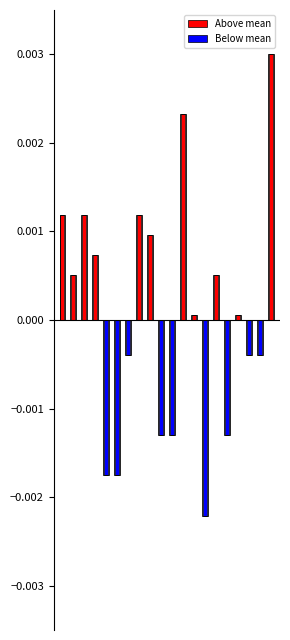

List the series in order of their peak value, lowest first.

Below mean, Above mean